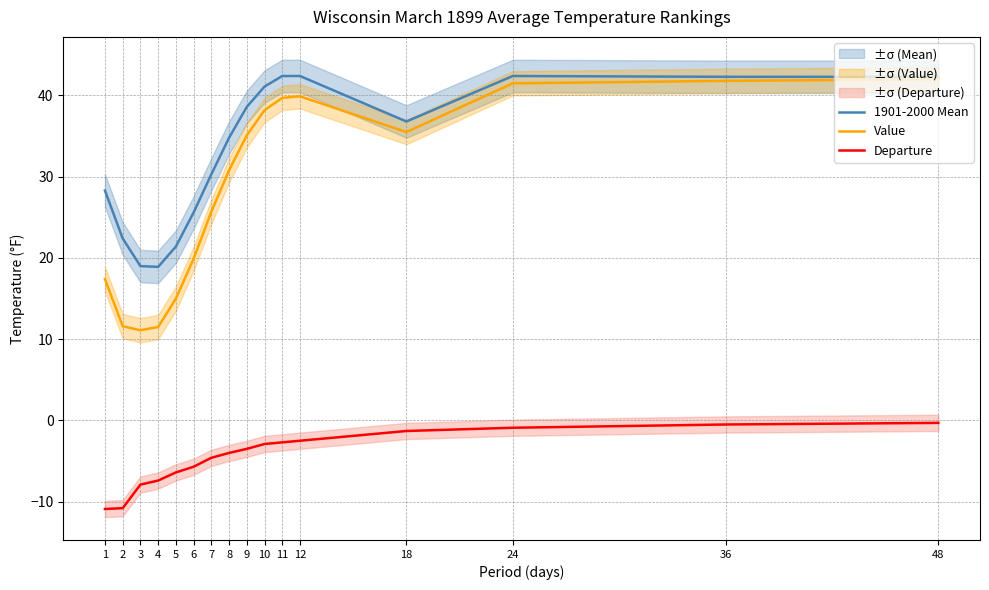

Which has a higher value, 24 or 3?

24